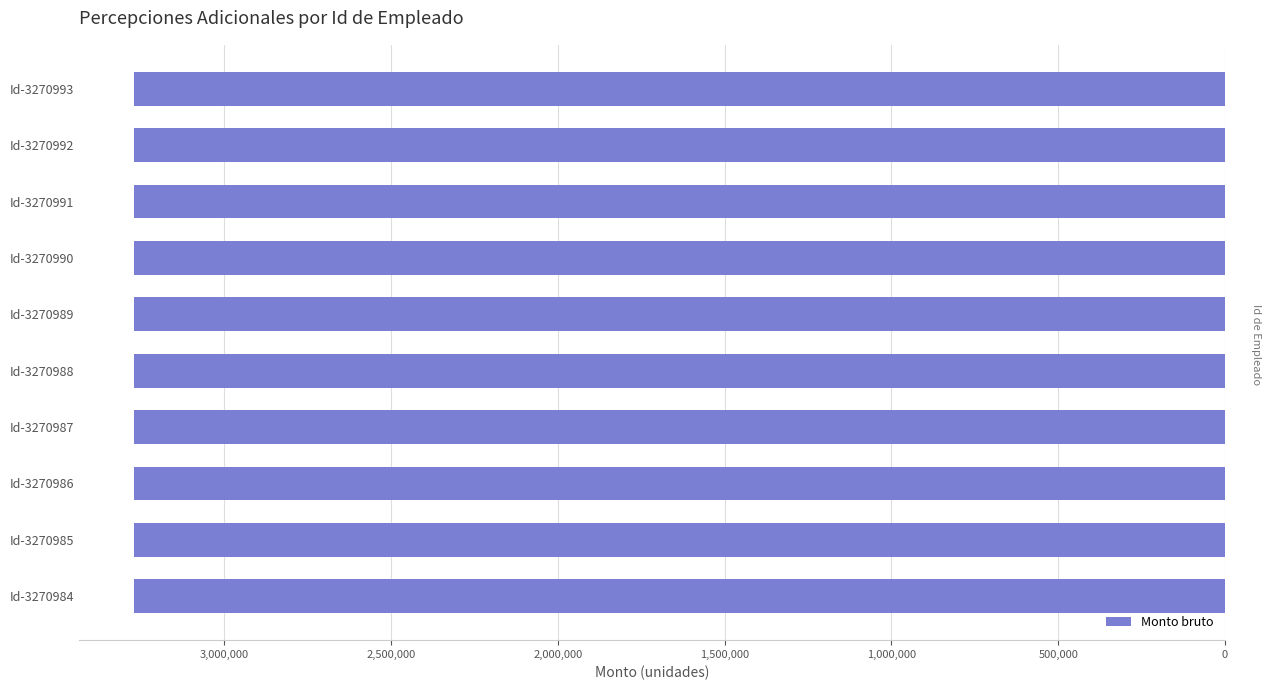

What is the ratio of the value at Id-3270987 to the value at Id-3270989?

1.0